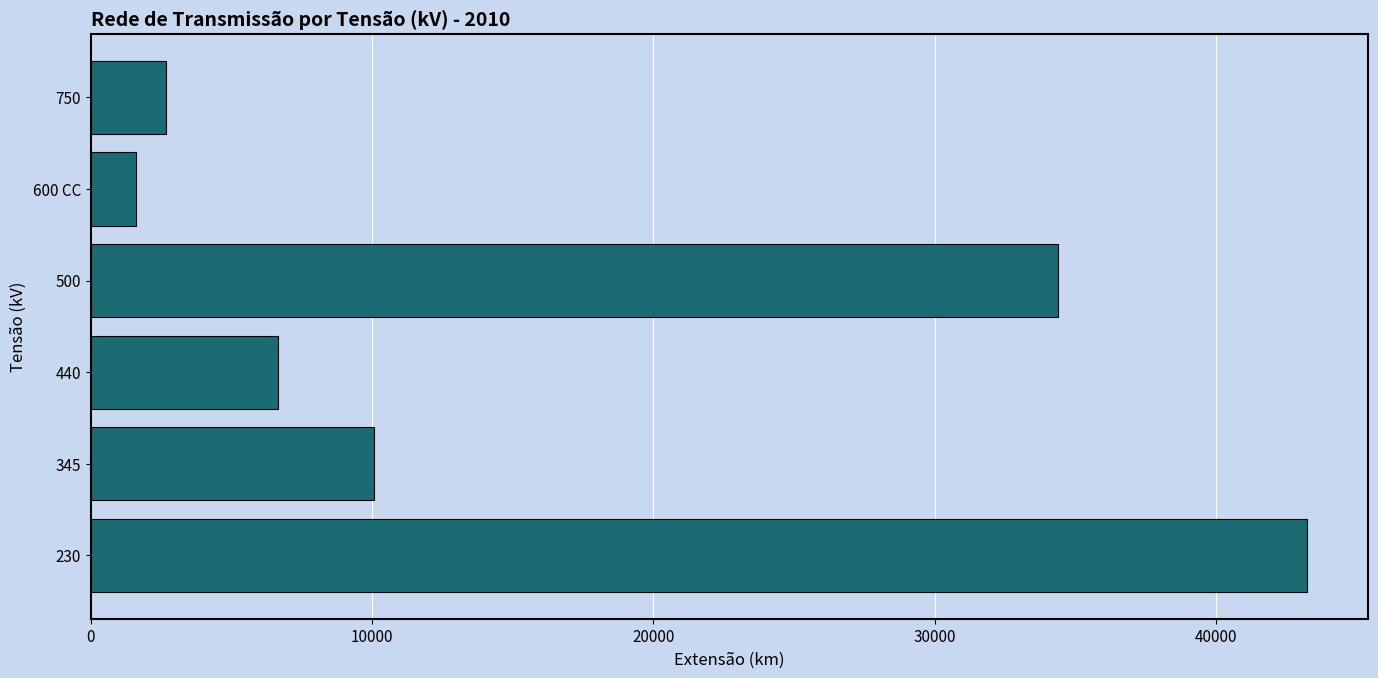

What is the difference between the second highest and second lowest values?

31688.7